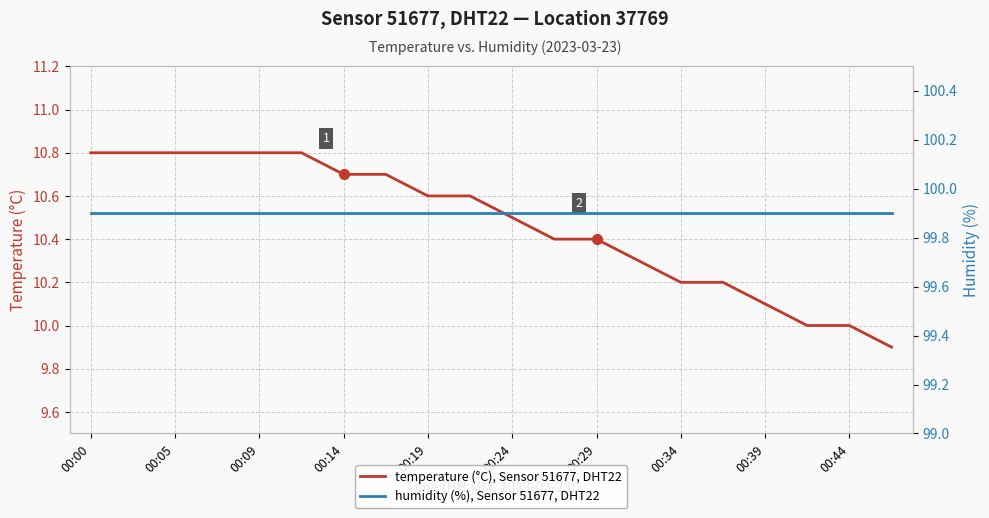

At which label does humidity (%), Sensor 51677, DHT22 reach its peak?

00:00